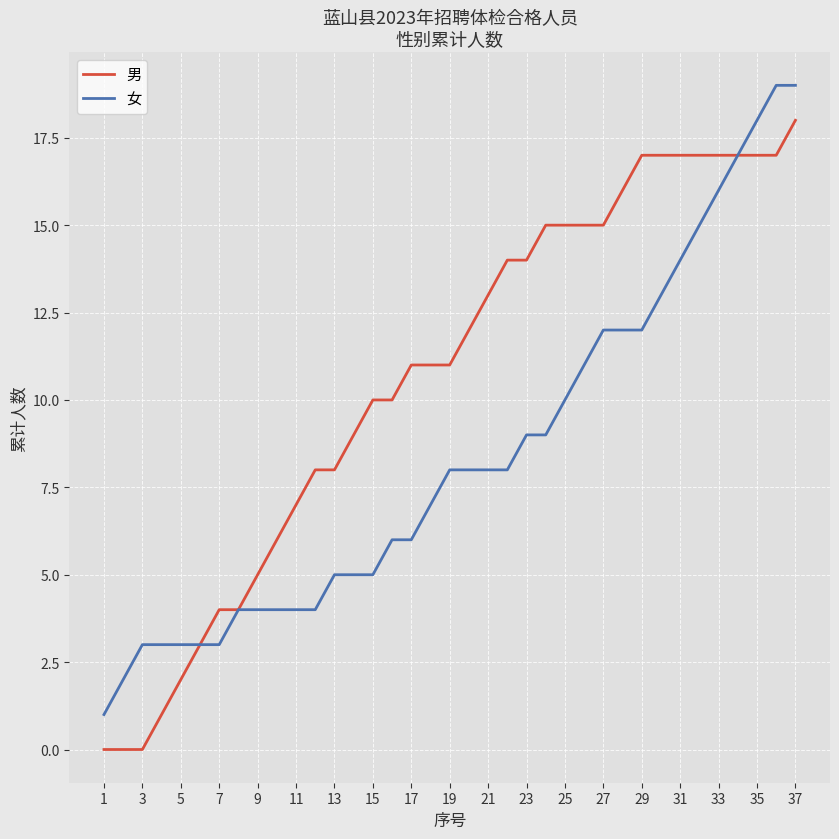

List the series in order of their peak value, lowest first.

男, 女